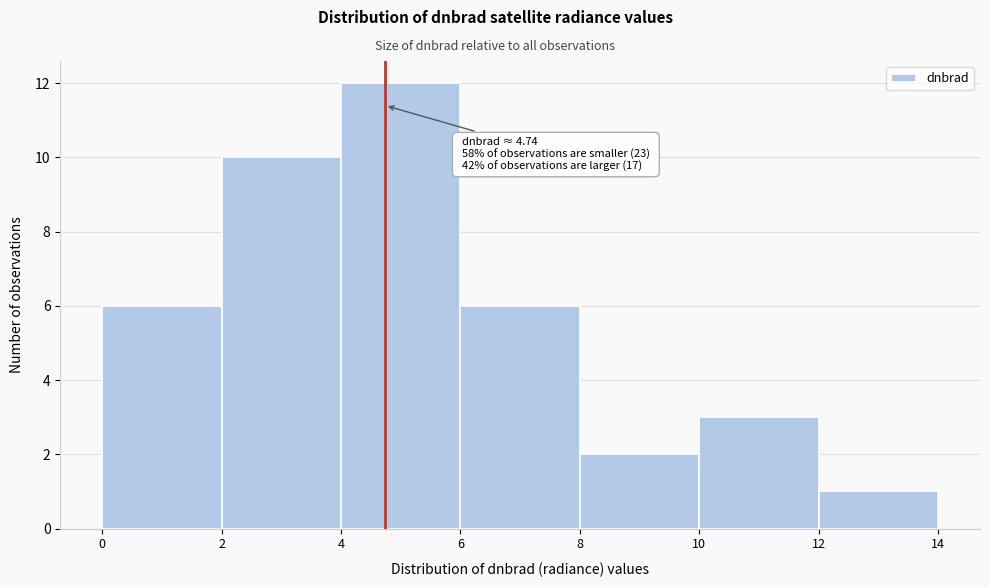

Over which range of the x-axis is the bar tallest?

4 to 6